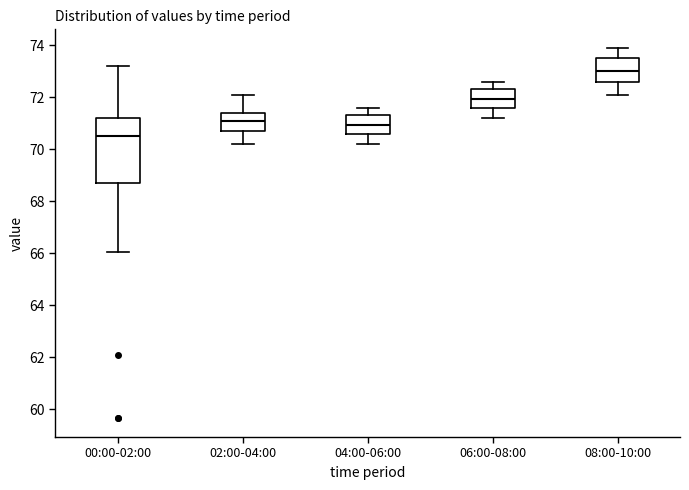

Which box is the tallest, from its lower edge to its upper edge?

00:00-02:00